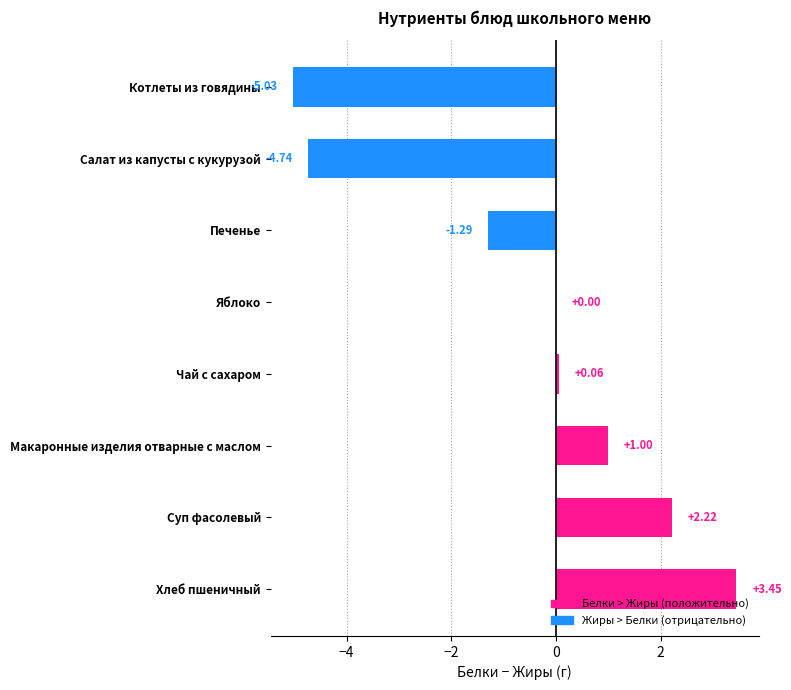

How many data points does each series have?

8